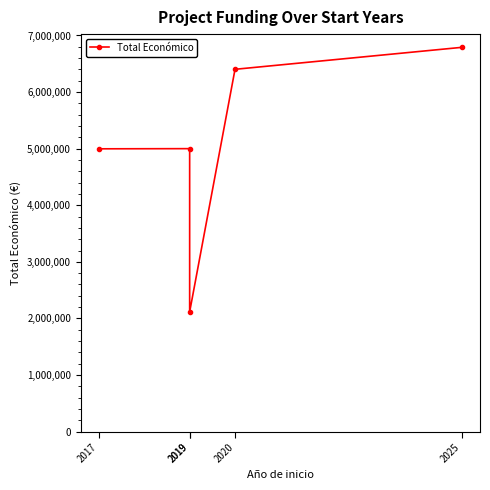

List the labels in order of value, largest first.

2025, 2020, 2019, 2017, 2019